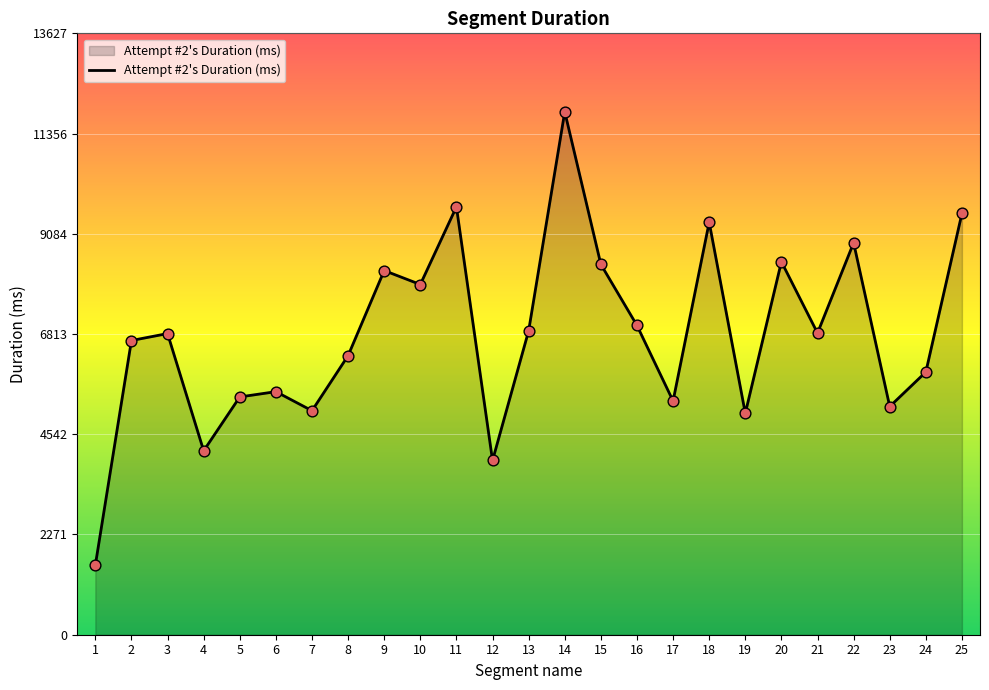

Approximately how many times larger is the value at 14 compared to 16?

1.7